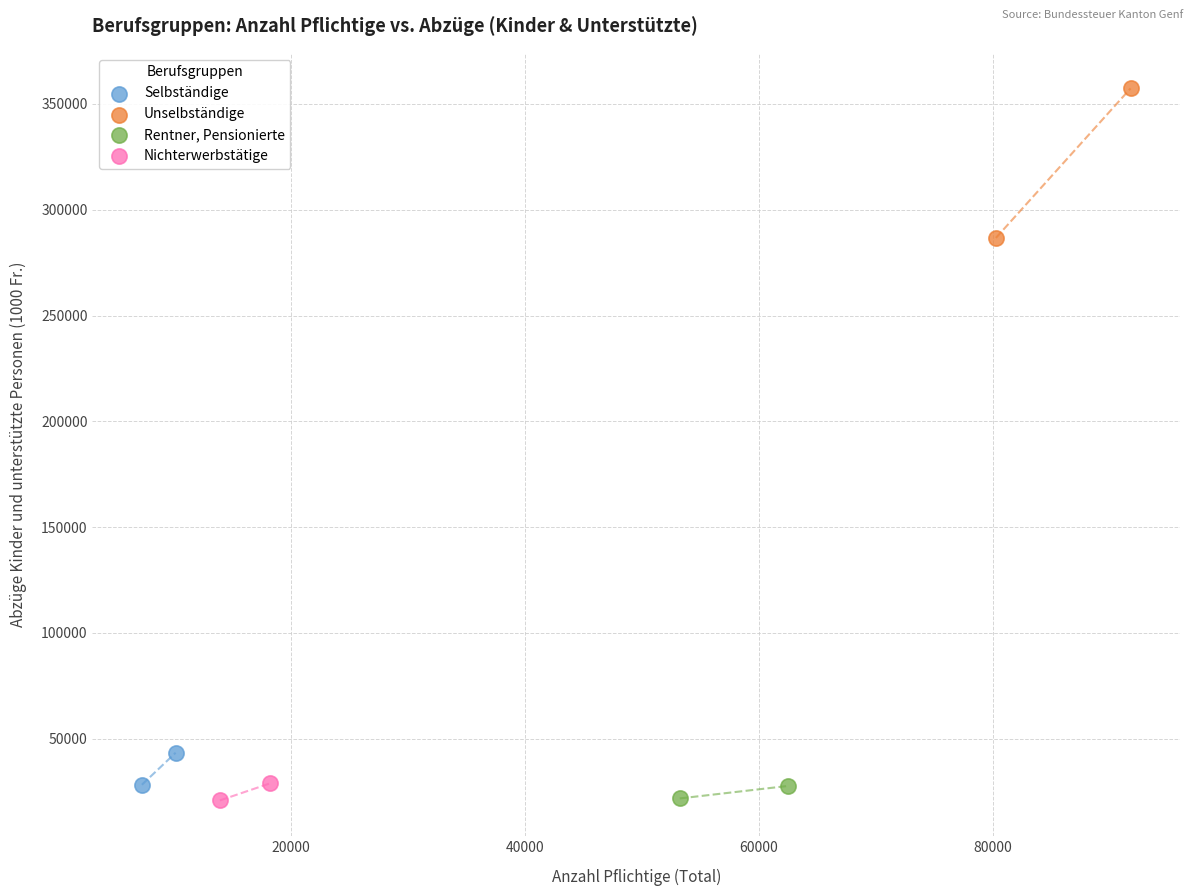

What are all the series names shown in the legend?

Selbständige, Unselbständige, Rentner, Pensionierte, Nichterwerbstätige